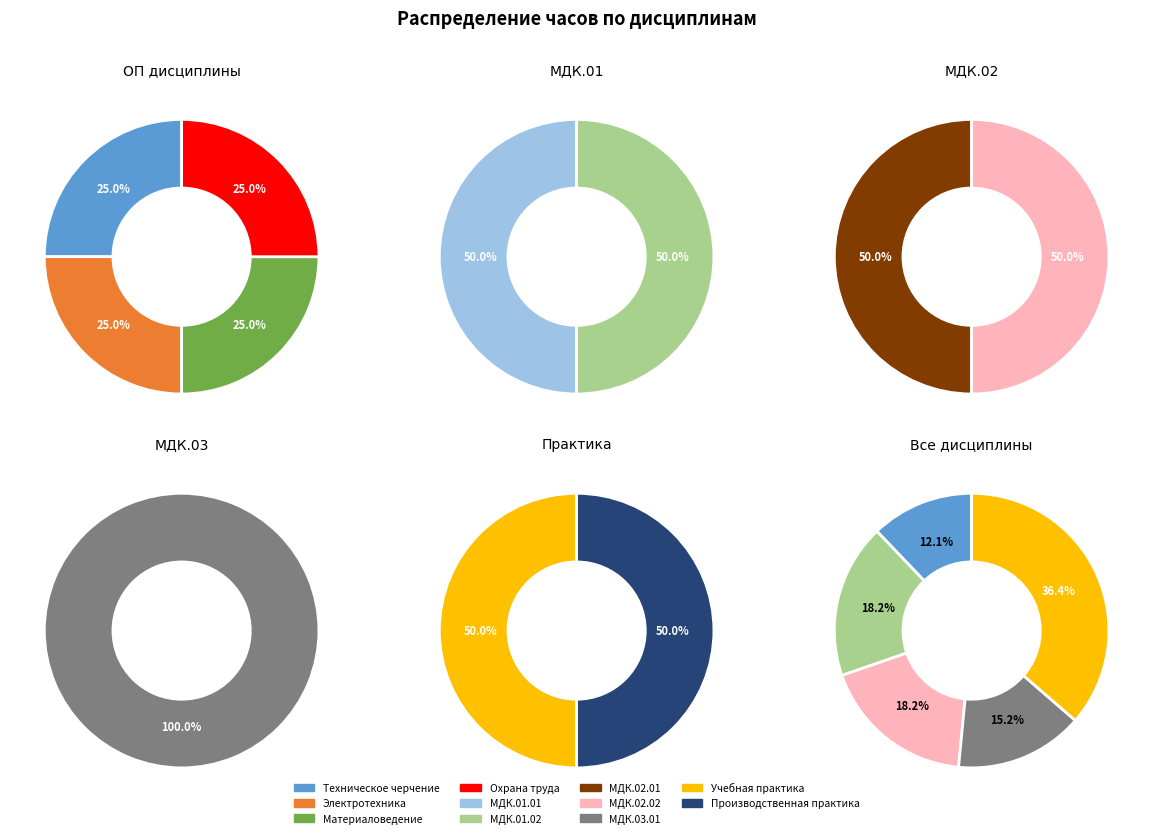

Rank the categories by value from highest to lowest.

Учебная практика, Производственная практика, МДК.03.01, МДК.01.01, МДК.01.02, МДК.02.01, МДК.02.02, Техническое черчение, Электротехника, Материаловедение, Охрана труда